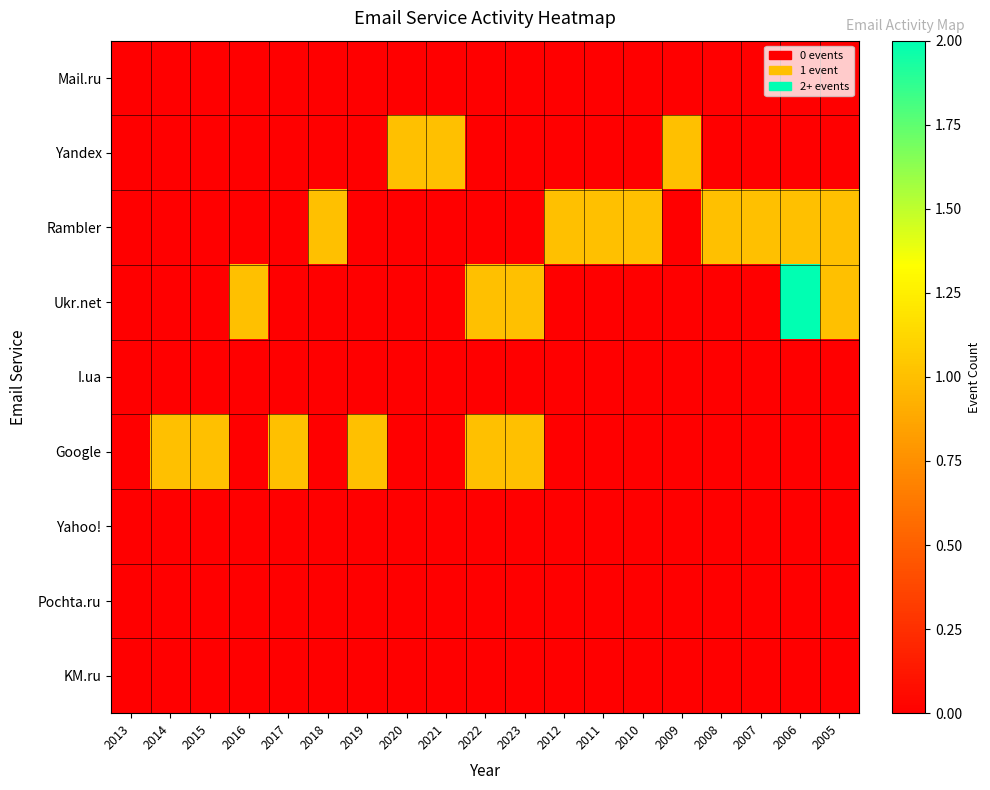

What is the spread (max minus min) of values at 2005?

1